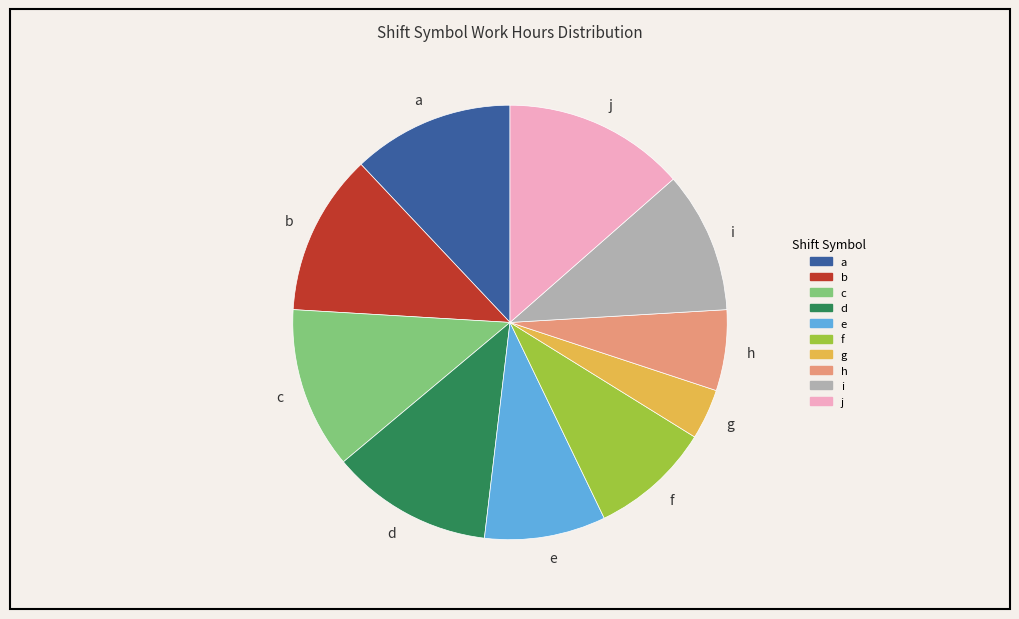

What is the ratio of the value at d to the value at f?

1.3